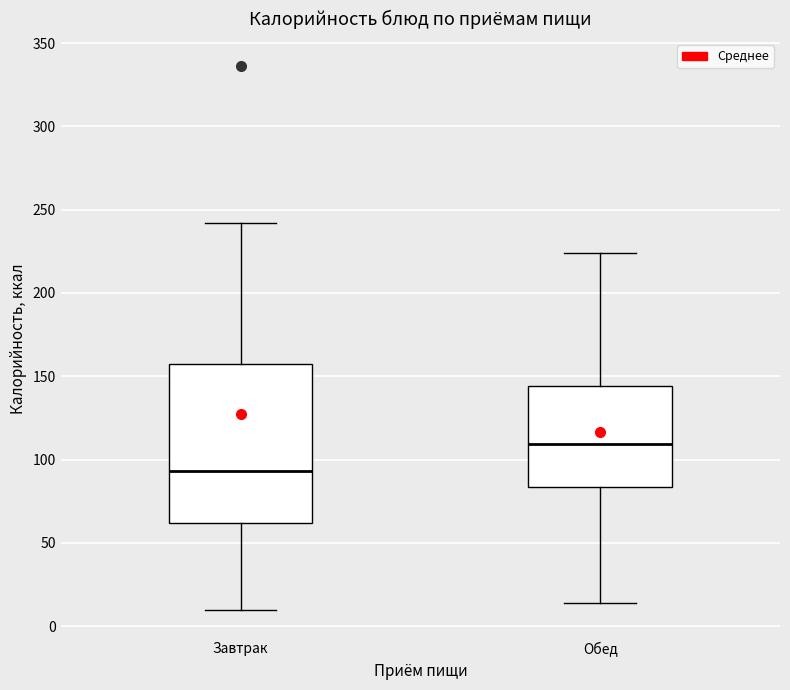

Reading left to right, transcribe this box plot: for each box, give where its median line is, the range the box spans, and where its two whiskers end, as read against the y-axis. The values are not printed on the chart, so give them approximately, as read against the axis.

Завтрак: median 95, box 60 to 155, whiskers 10 to 240
Обед: median 110, box 85 to 145, whiskers 15 to 225